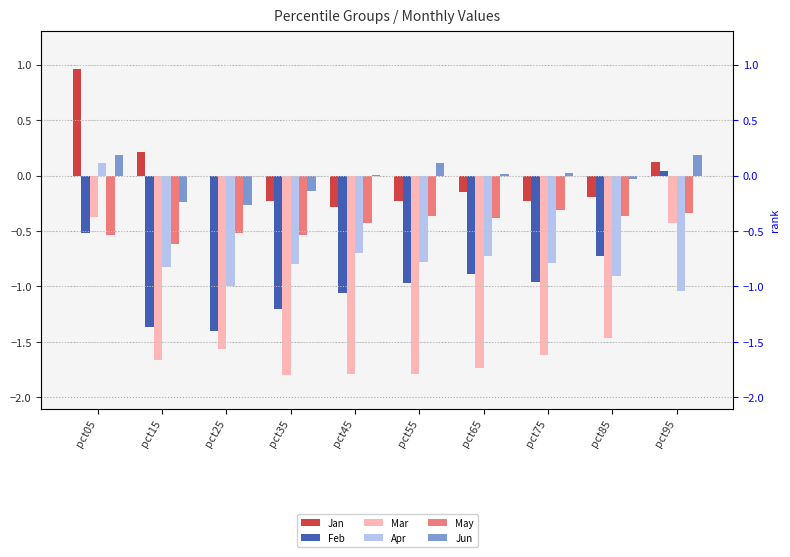

How many bars are there in each group?

6